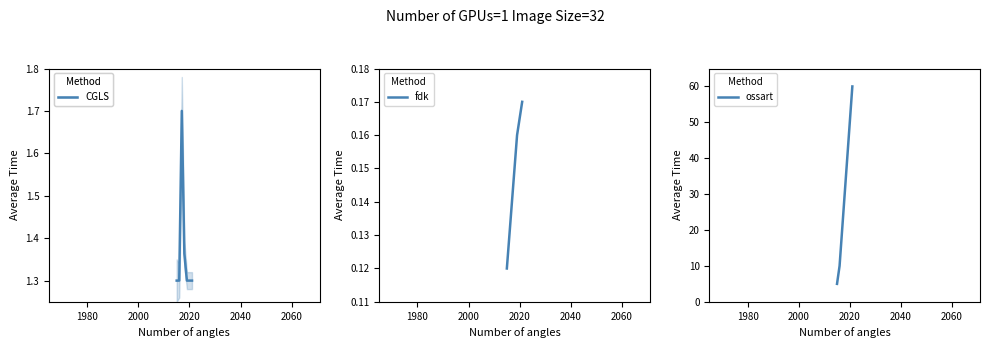

Is this an area chart (filled region under the line)?

No